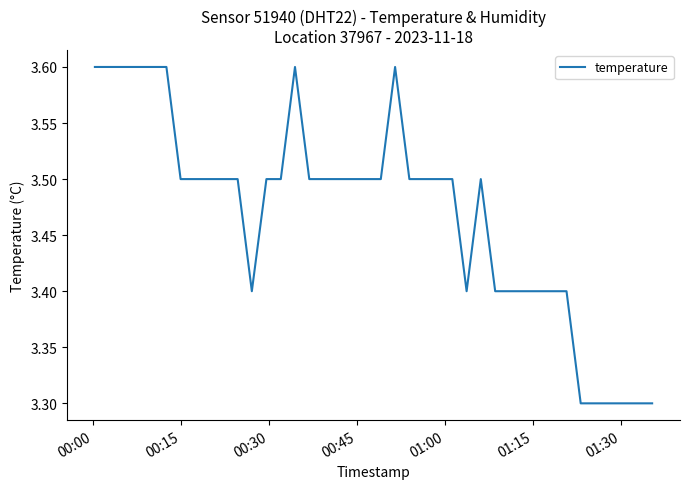

Reading right to left, transcribe all the data shown in this chart.

3.3	3.3	3.3	3.3	3.3	3.3	3.4	3.4	3.4	3.4	3.4	3.4	3.5	3.4	3.5	3.5	3.5	3.5	3.6	3.5	3.5	3.5	3.5	3.5	3.5	3.6	3.5	3.5	3.4	3.5	3.5	3.5	3.5	3.5	3.6	3.6	3.6	3.6	3.6	3.6